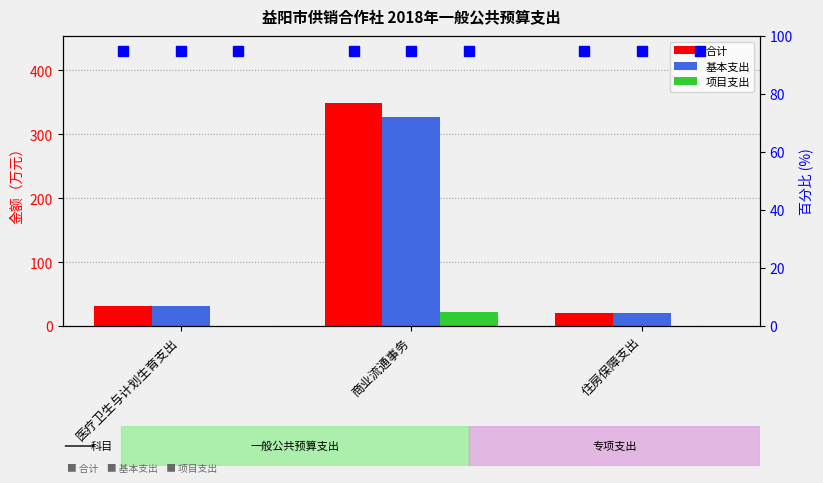

At how many categories does at least one series exceed 31?

1